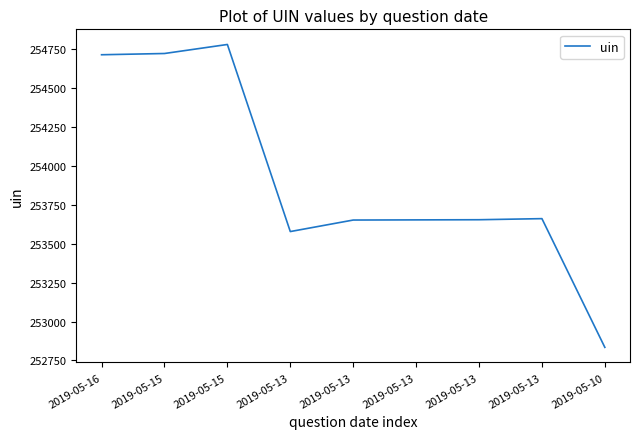

What is the average value?

253916